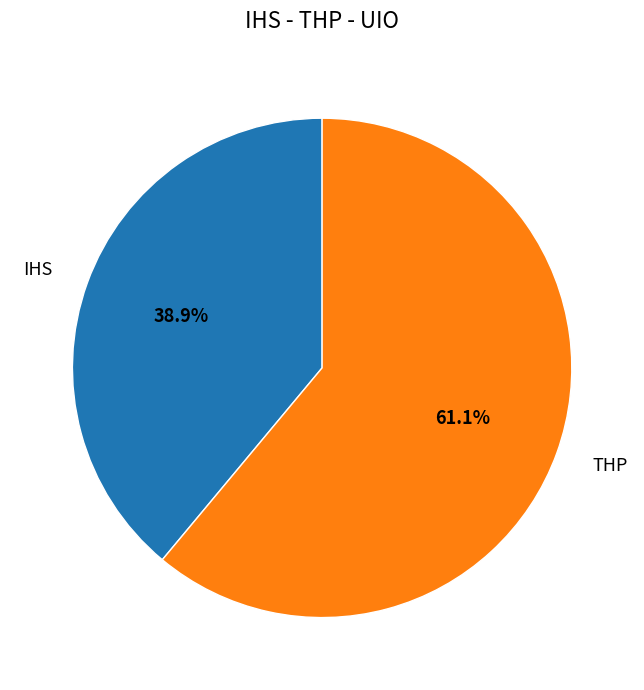

How many segments does this pie chart have?

2